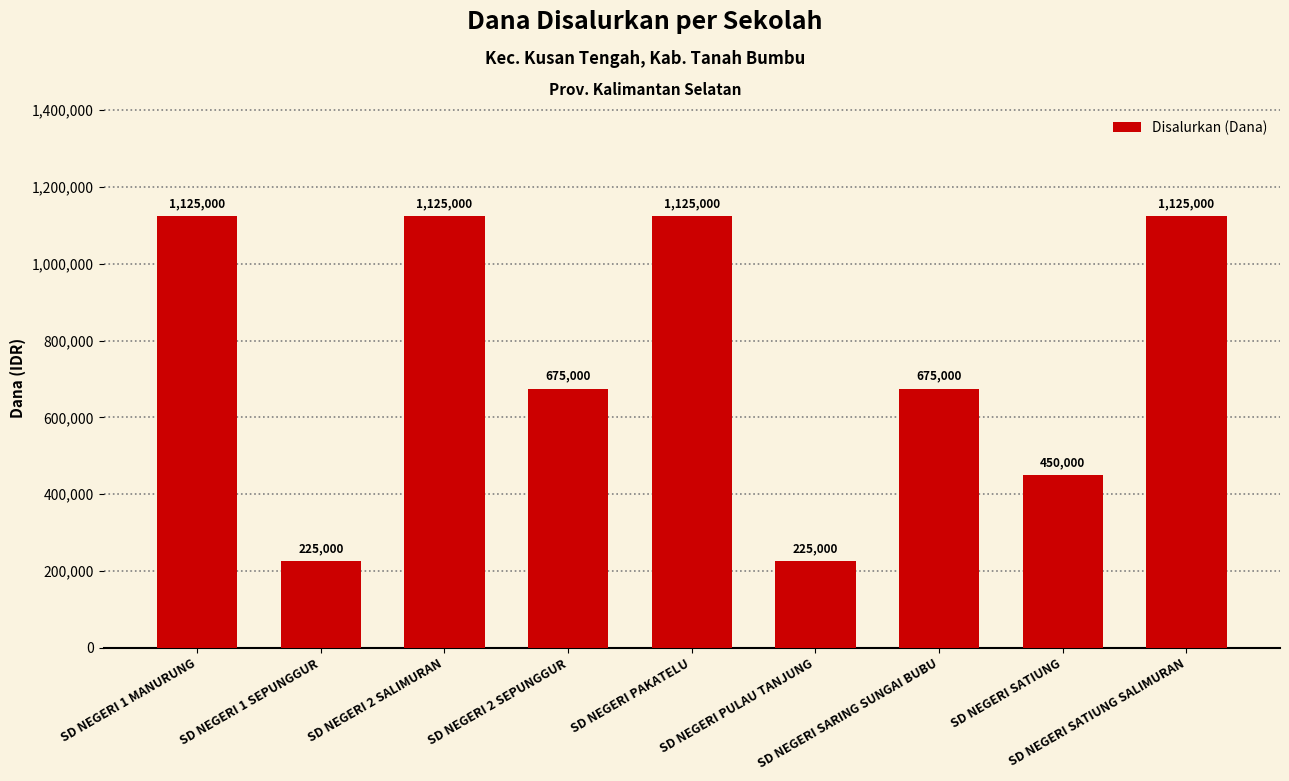

How many bars are there in total?

9